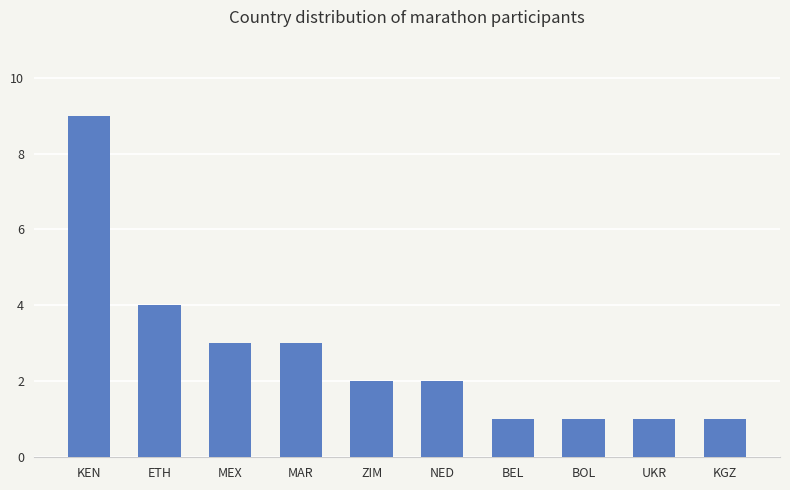

Between NED and ETH, which is larger?

ETH